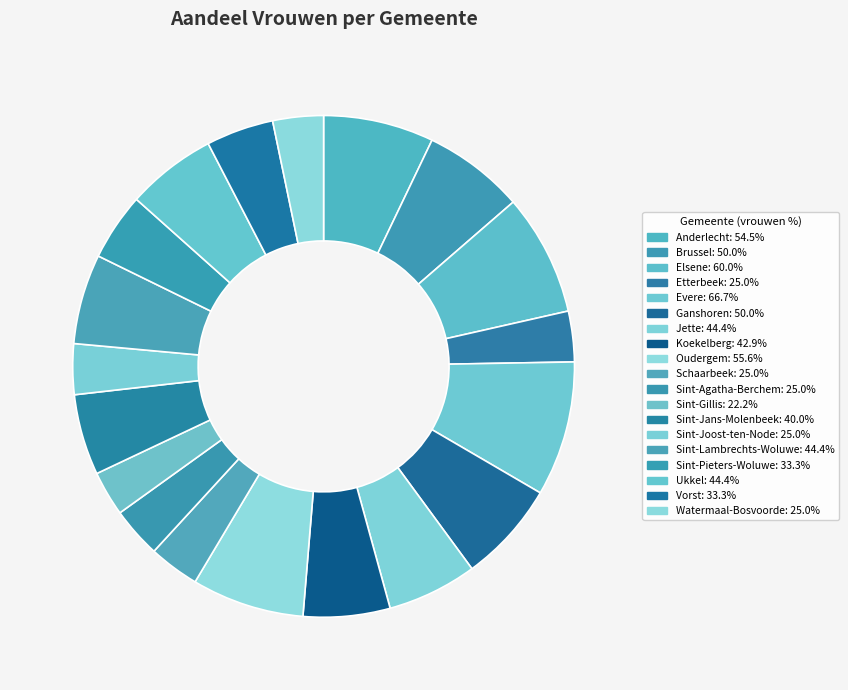

How many slices are in this pie chart?

19